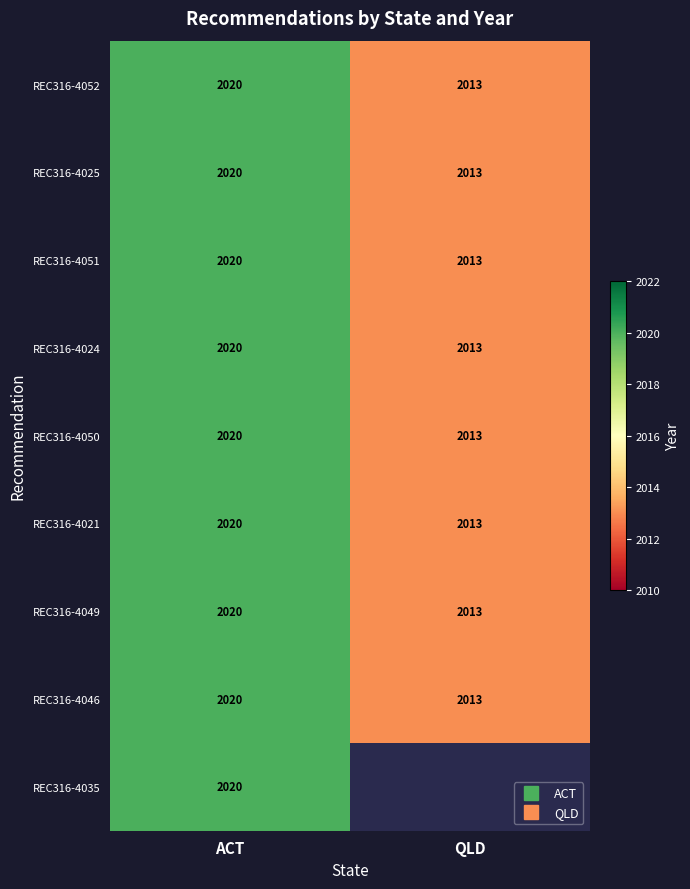

The REC316-4051 series shows 2013 at QLD. True or false?

True